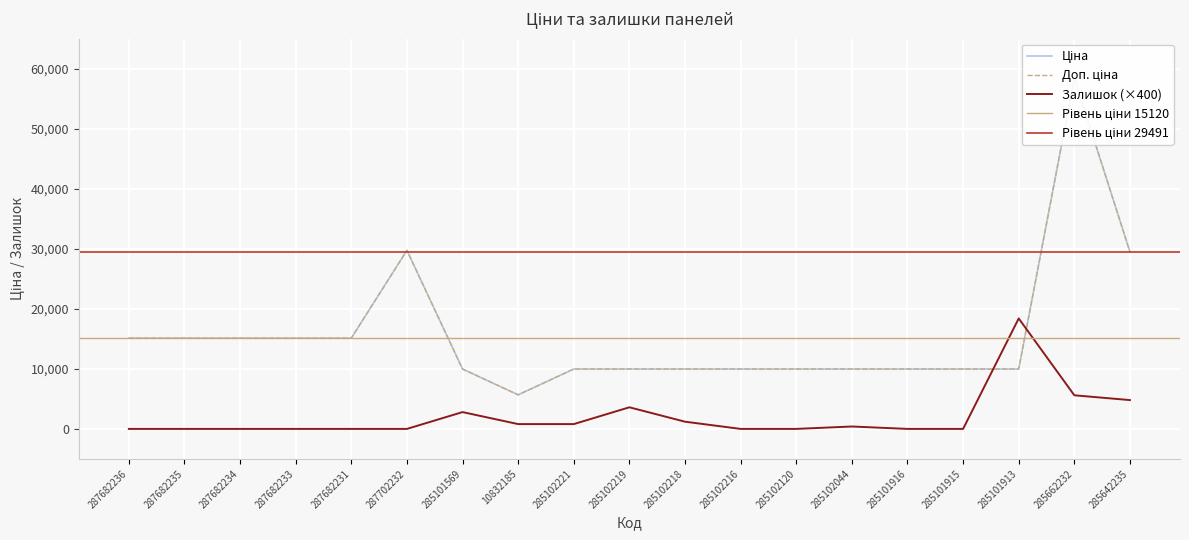

How many data points in Залишок are above 0?

9